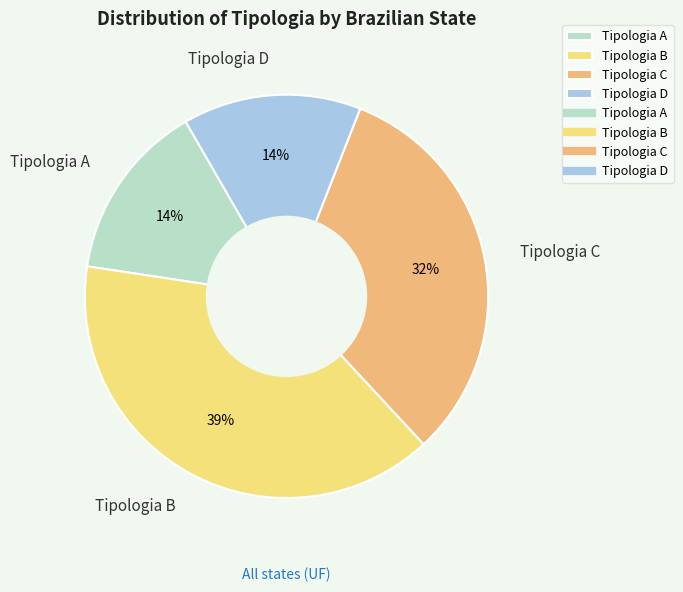

To the nearest percent, what is the difference between the Tipologia B and Tipologia A slice percentages?

25%